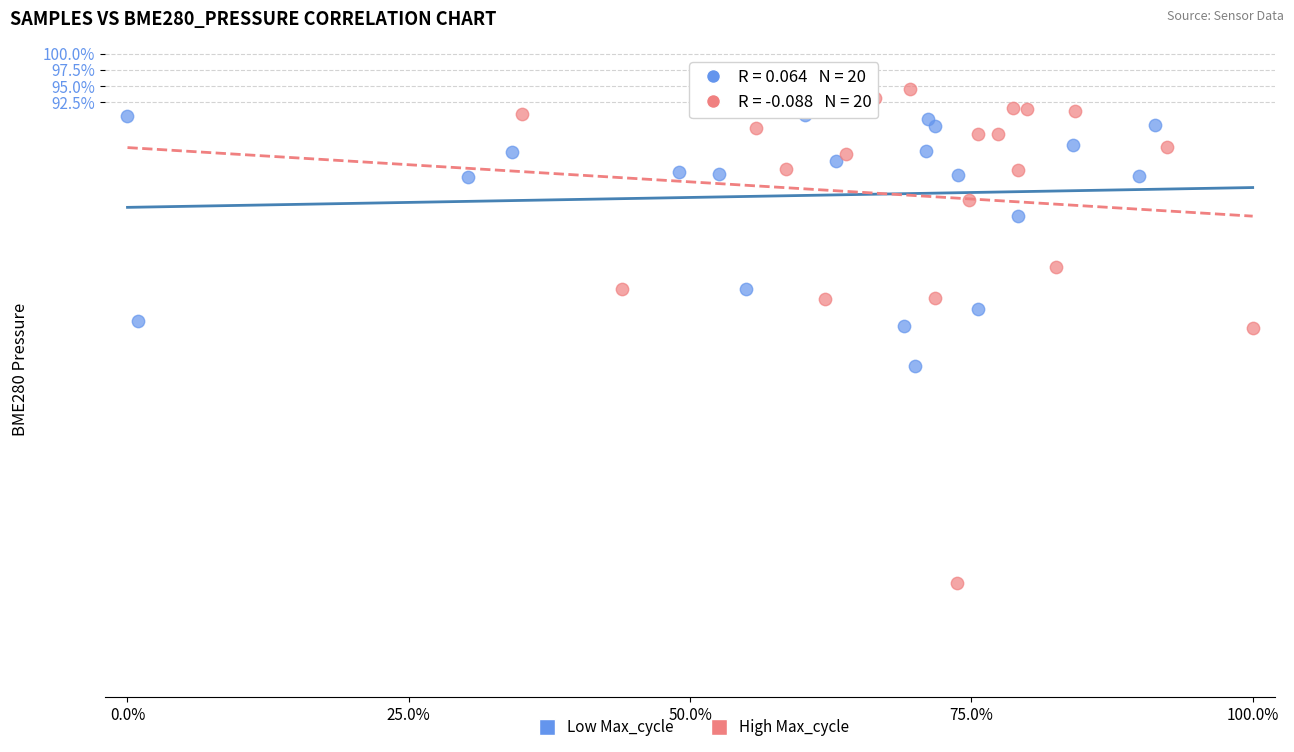

Which series has the largest Y range (max minus min)?

High Max_cycle